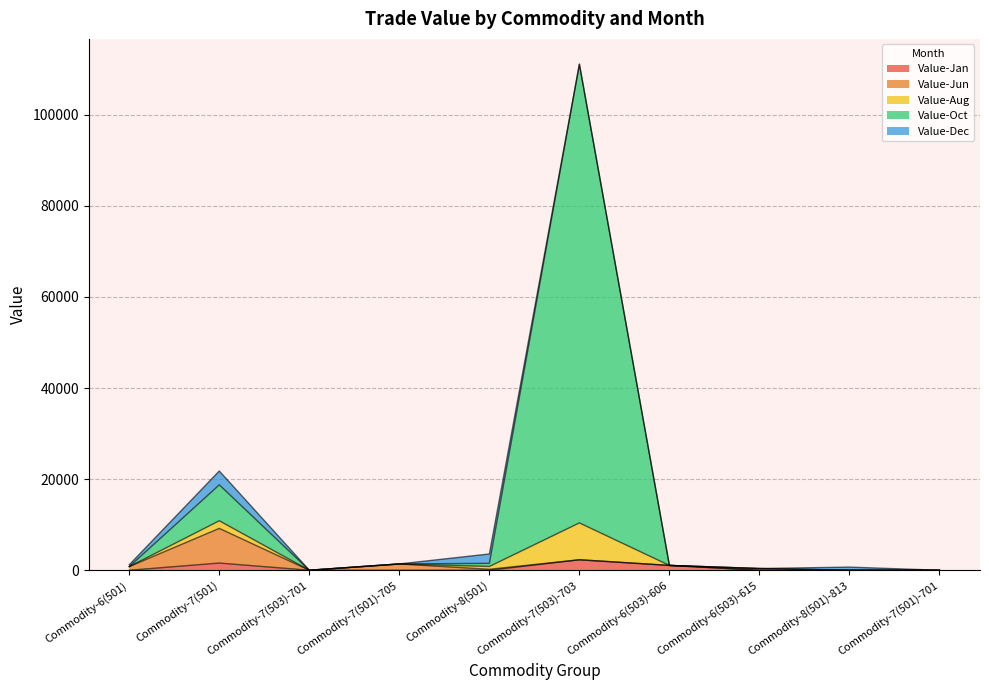

How many positive values does the Value-Oct series have?

7